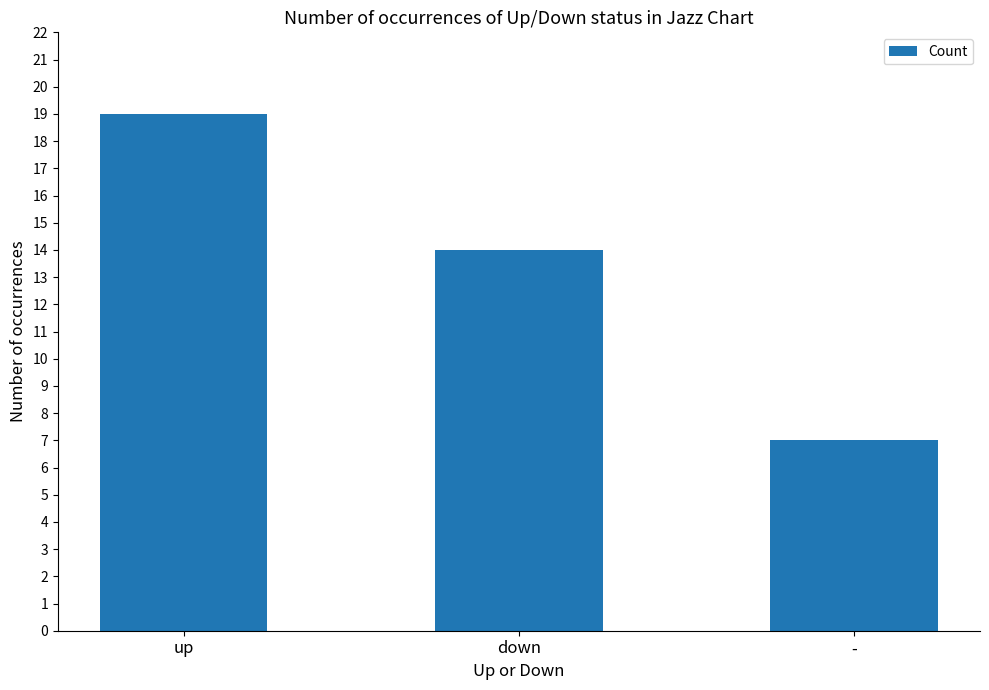

What is the smallest value displayed?

7